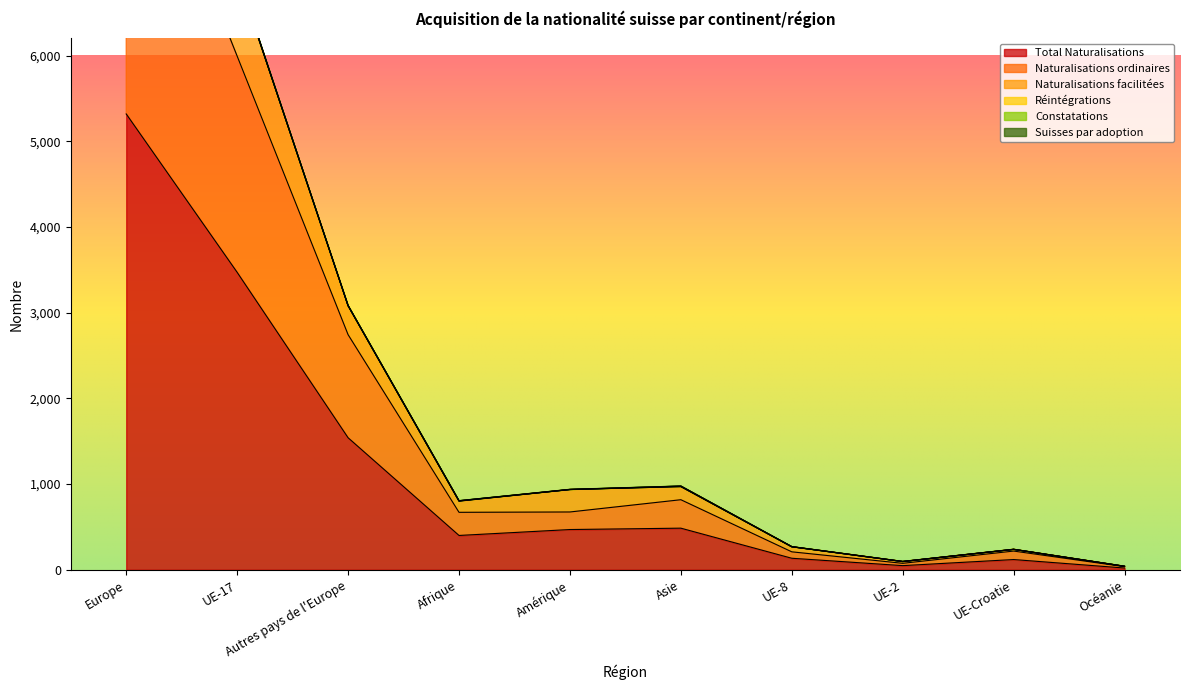

True or false: Total Naturalisations has more than 0 points higher than both neighbors.

True